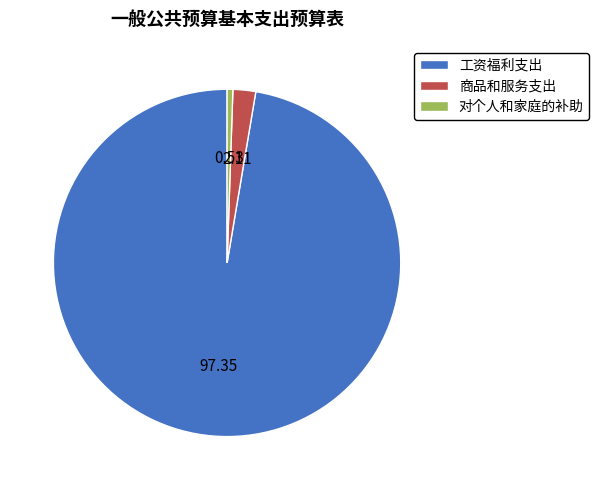

Do 对个人和家庭的补助 and 商品和服务支出 together represent more than half of the pie?

No